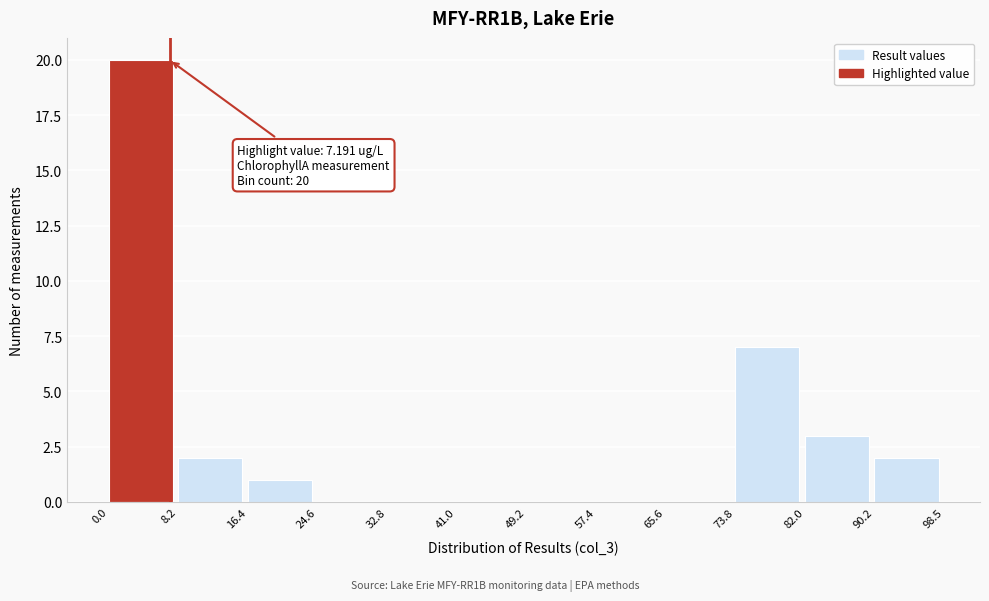

Which range on the x-axis has the tallest bar?

0.0 to 8.2